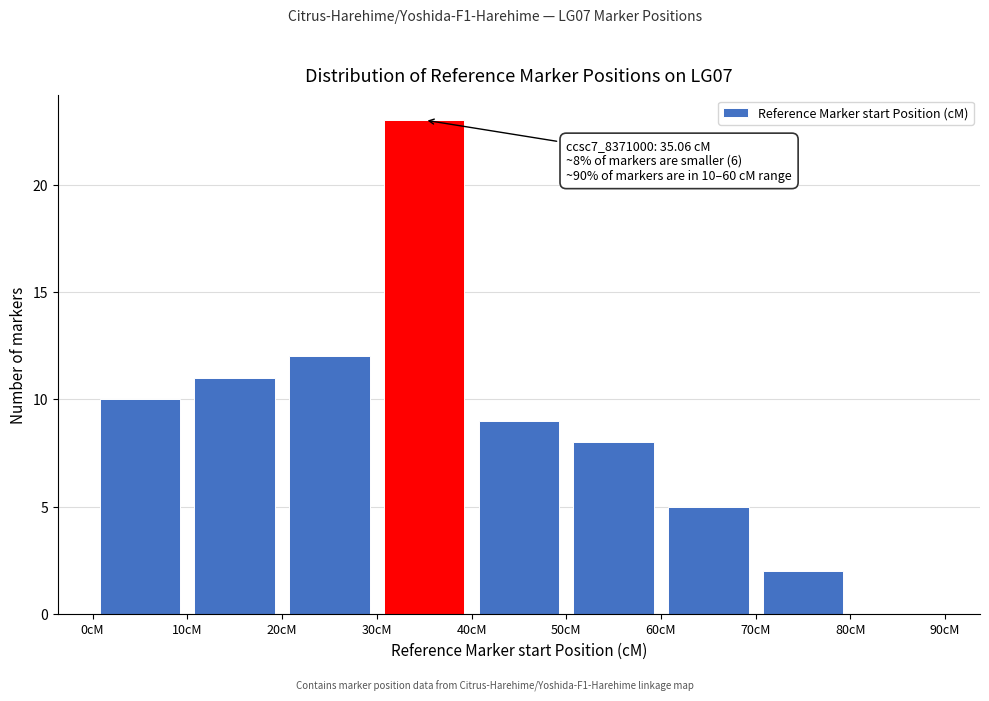

Which range on the x-axis has the tallest bar?

30 to 40